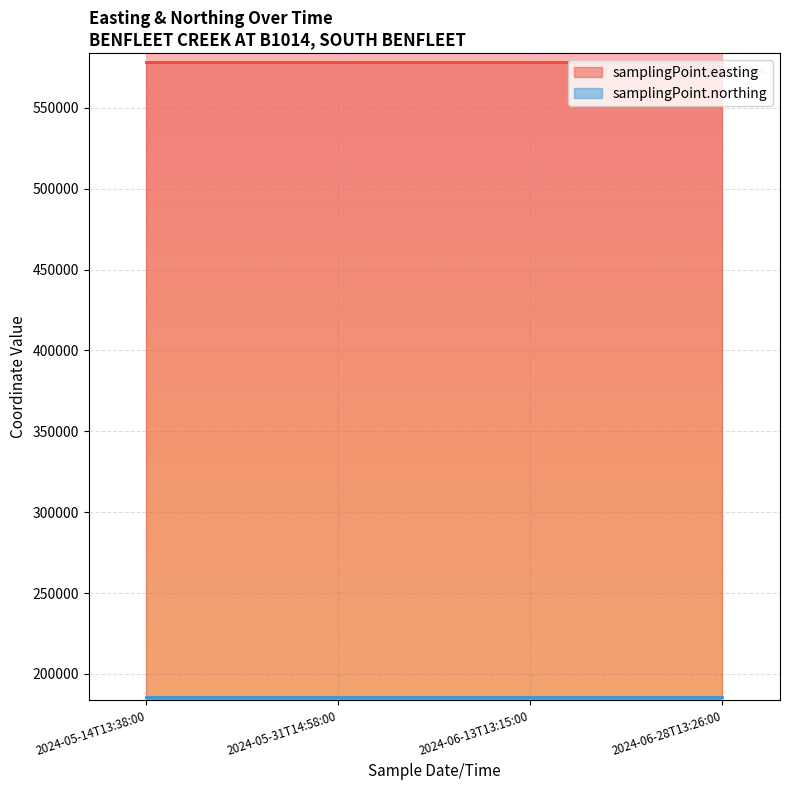

Rank the series at 2024-06-13T13:15:00 from highest to lowest value.

samplingPoint.easting, samplingPoint.northing